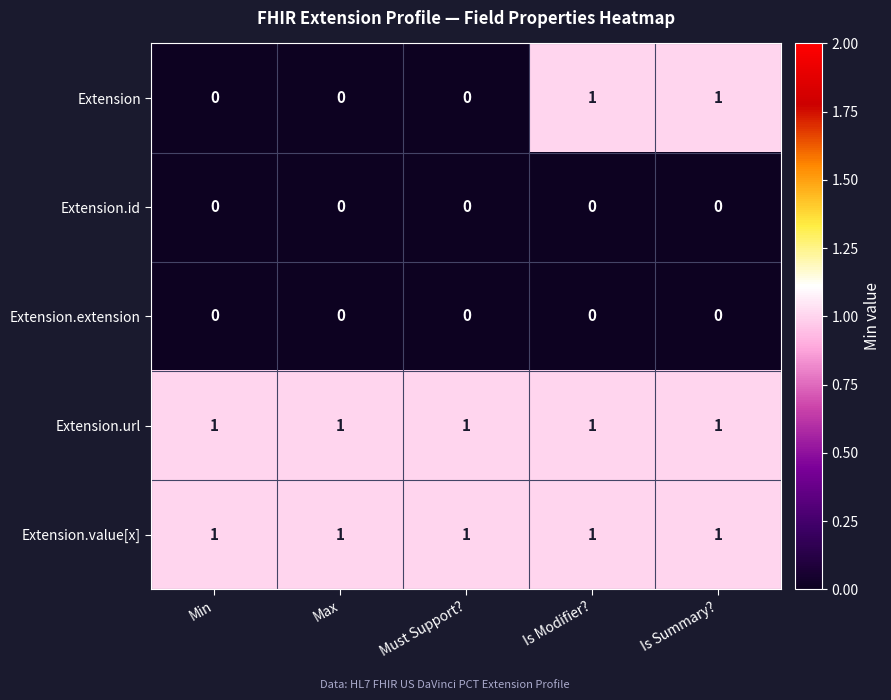

Which series has the widest spread of values?

Extension